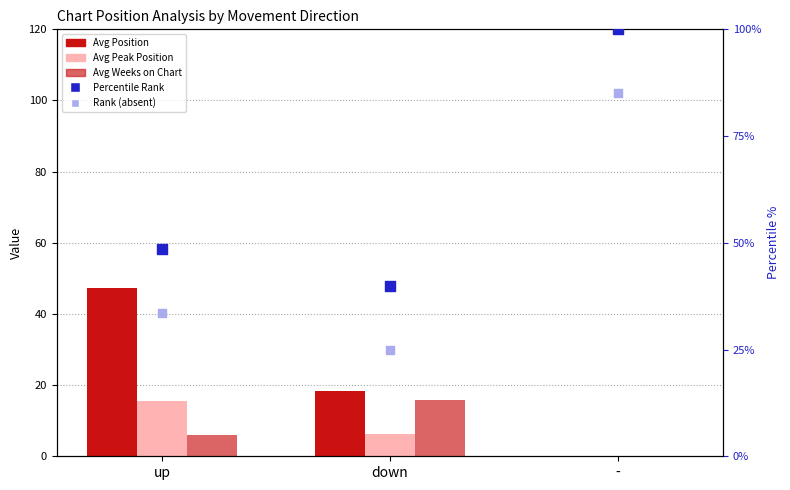

Which series reaches the minimum Y coordinate?

Avg Position